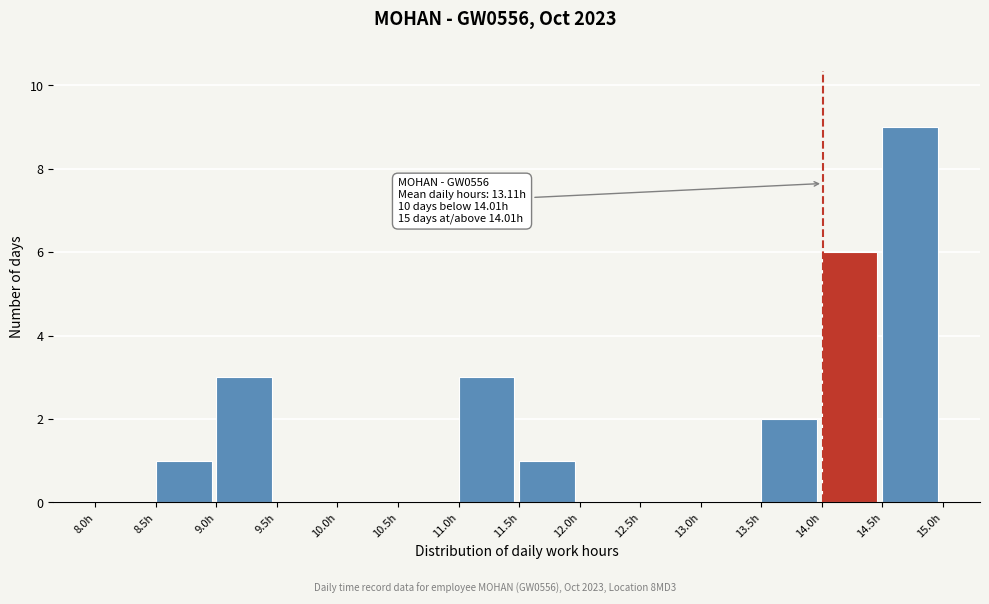

Which range on the x-axis has the tallest bar?

14.5 to 15.0